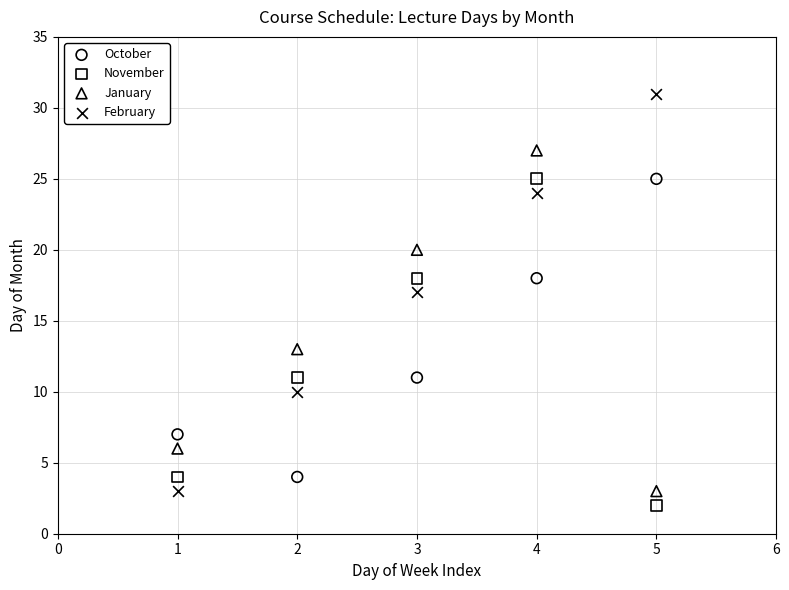

Across all data points, what is the range of X values (max minus min)?

4